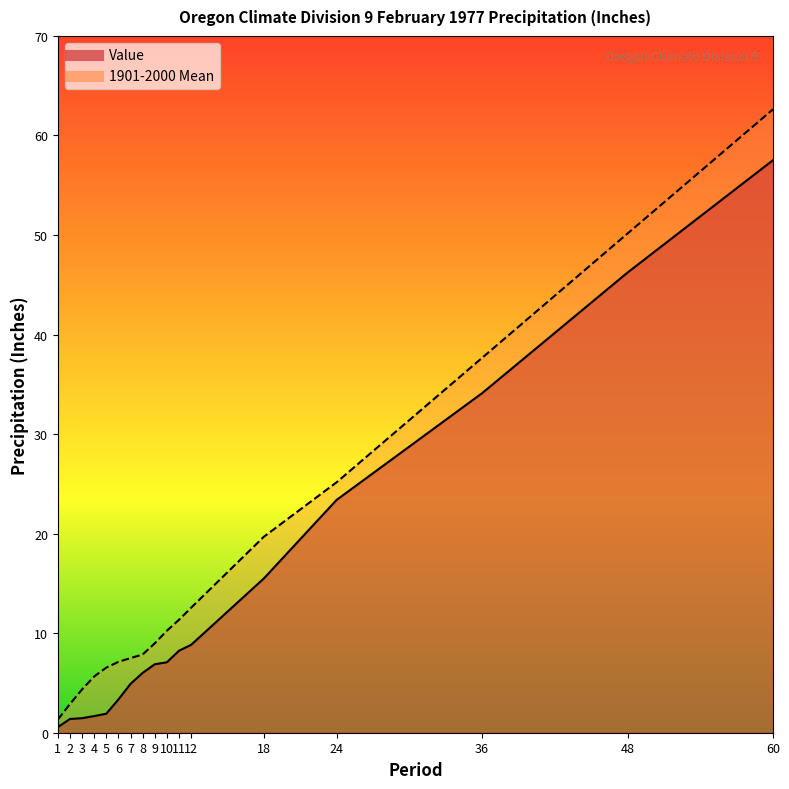

What is the difference between the second highest and minimum values in the Value series?

45.7